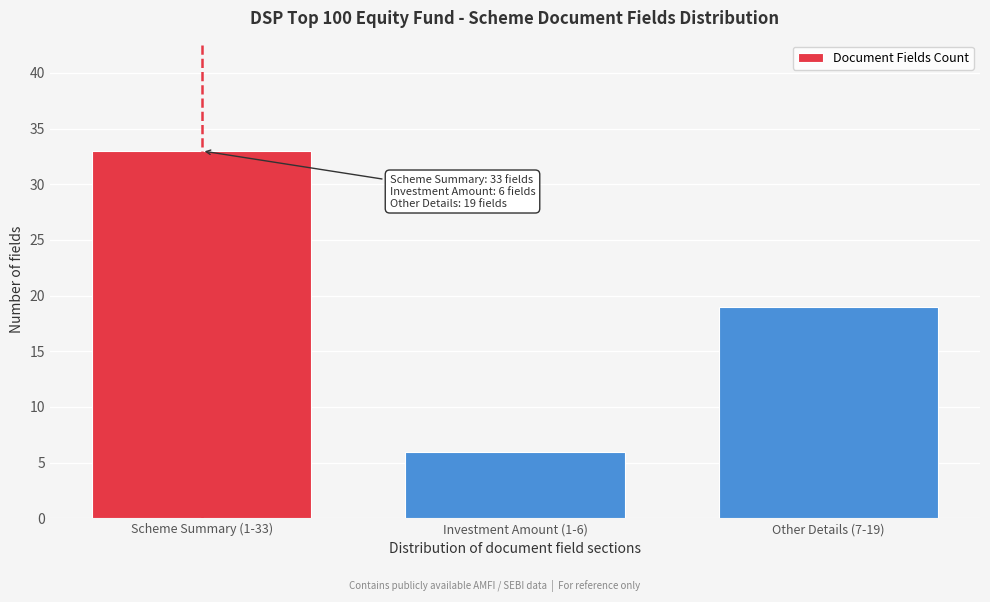

Reading left to right, list all the values displayed in this chart.

Scheme Summary (1-33)=33	Investment Amount (1-6)=6	Other Details (7-19)=19